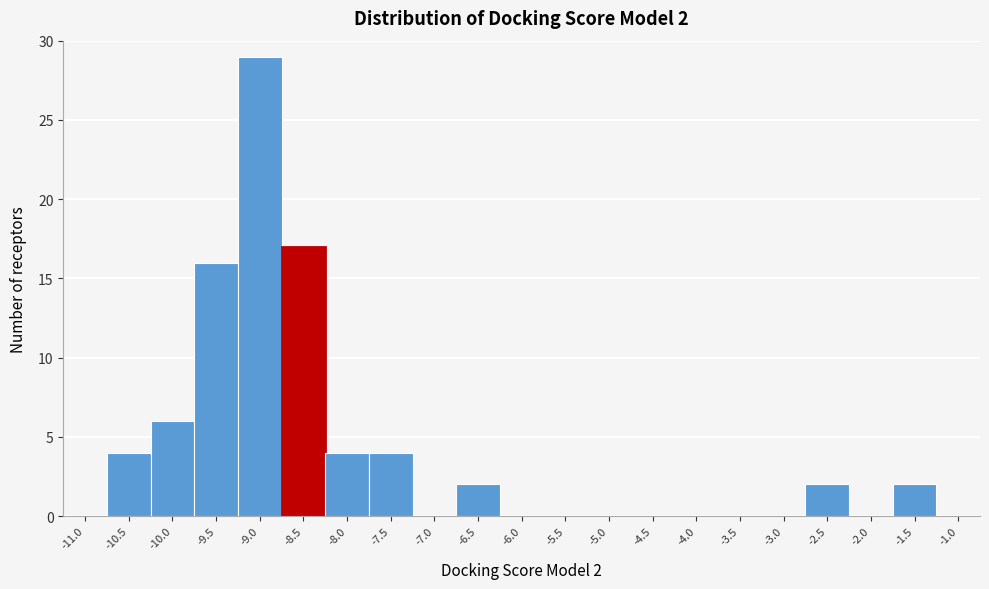

Reading right to left, list all the values displayed in this chart.

-1.0=0	-1.5=2	-2.0=0	-2.5=2	-3.0=0	-3.5=0	-4.0=0	-4.5=0	-5.0=0	-5.5=0	-6.0=0	-6.5=2	-7.0=0	-7.5=4	-8.0=4	-8.5=17	-9.0=29	-9.5=16	-10.0=6	-10.5=4	-11.0=0